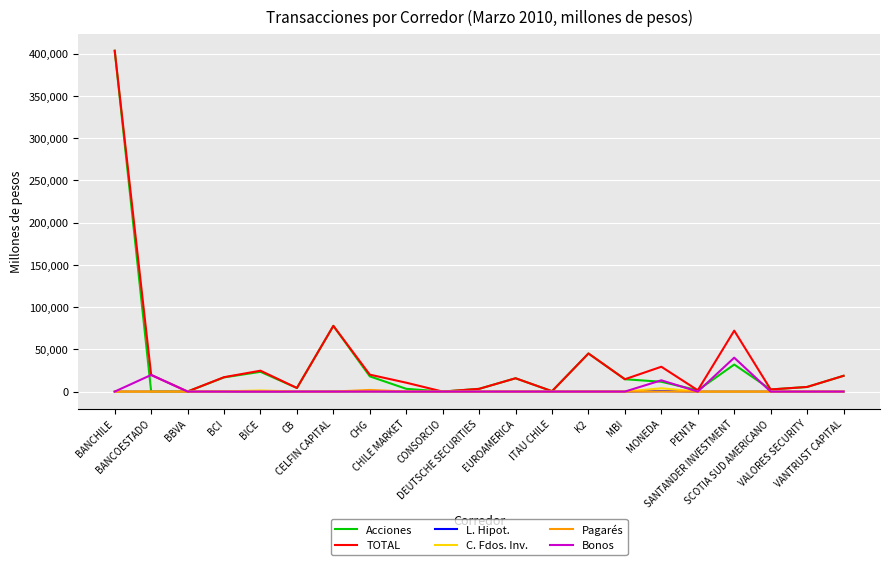

In L. Hipot., how many points are higher than both neighbors (excluding endpoints)?

2